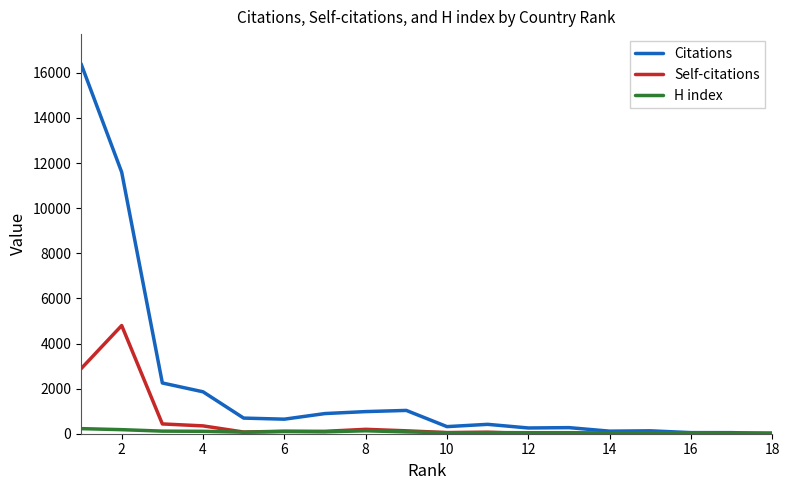

True or false: H index has more than 2 points higher than both neighbors.

True